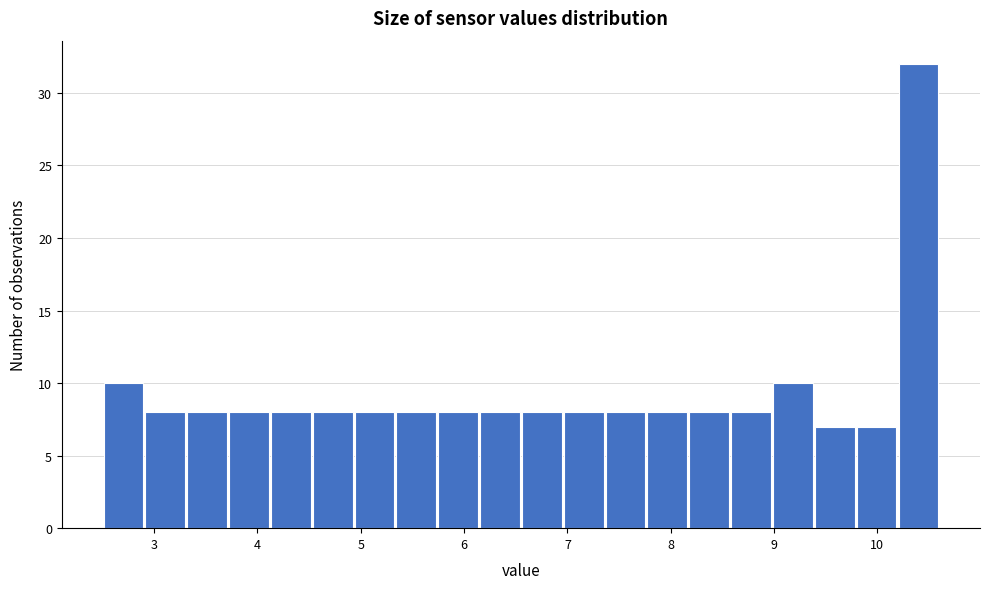

Reading left to right, list every bar in this chart as the range it spans on the x-axis followed by its height. Neither the bar edges nor the heights are printed on the chart, so give them approximately, as read against the axes.

2.5 to 2.9: 10
2.9 to 3.3: 8
3.3 to 3.7: 8
3.7 to 4.1: 8
4.1 to 4.5: 8
4.5 to 4.9: 8
4.9 to 5.3: 8
5.3 to 5.7: 8
5.7 to 6.1: 8
6.1 to 6.6: 8
6.6 to 7.0: 8
7.0 to 7.4: 8
7.4 to 7.8: 8
7.8 to 8.2: 8
8.2 to 8.6: 8
8.6 to 9.0: 8
9.0 to 9.4: 10
9.4 to 9.8: 7
9.8 to 10.2: 7
10.2 to 10.6: 32